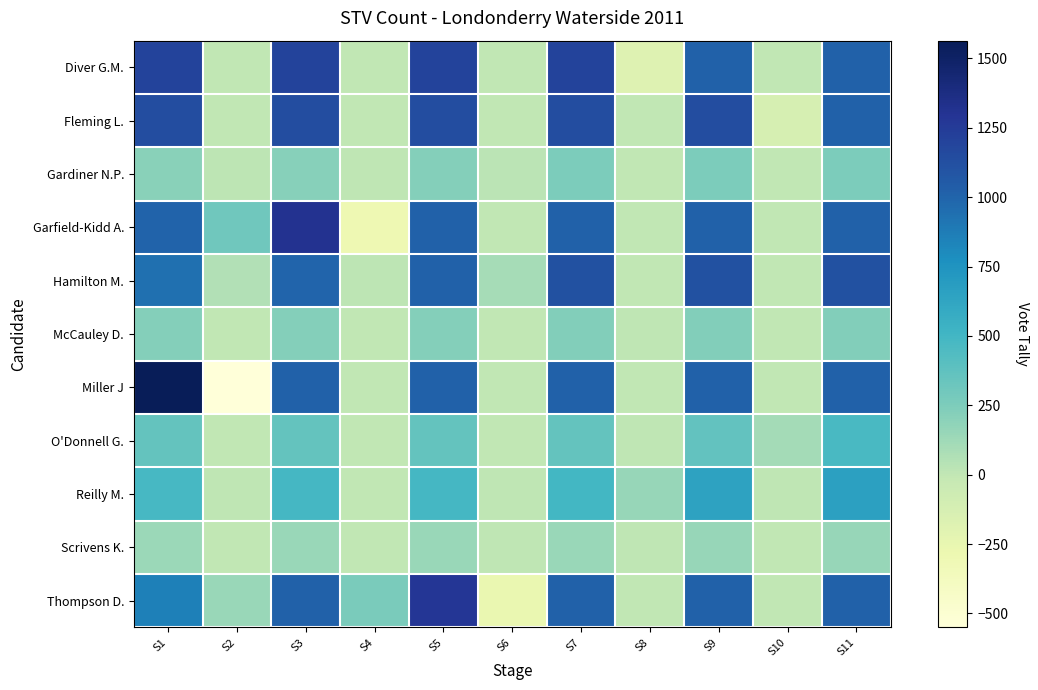

What is the minimum value shown in the chart?

-550.0